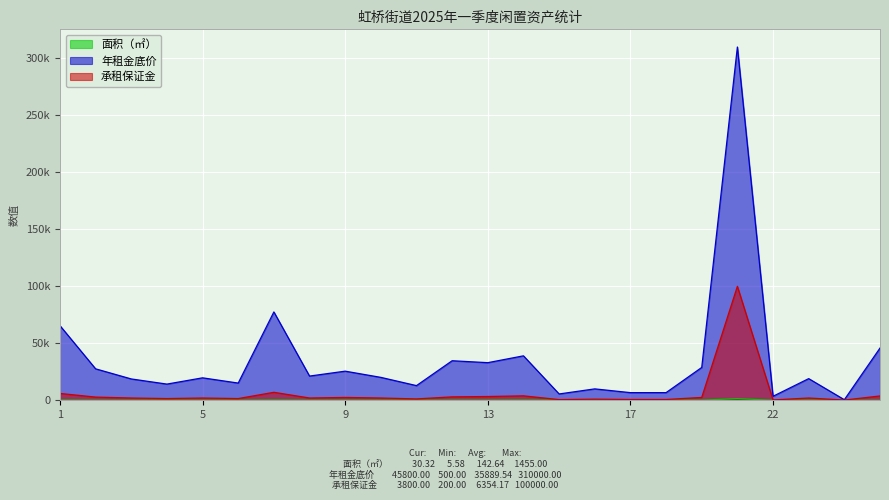

Which has a higher value, 1 or 17?

1